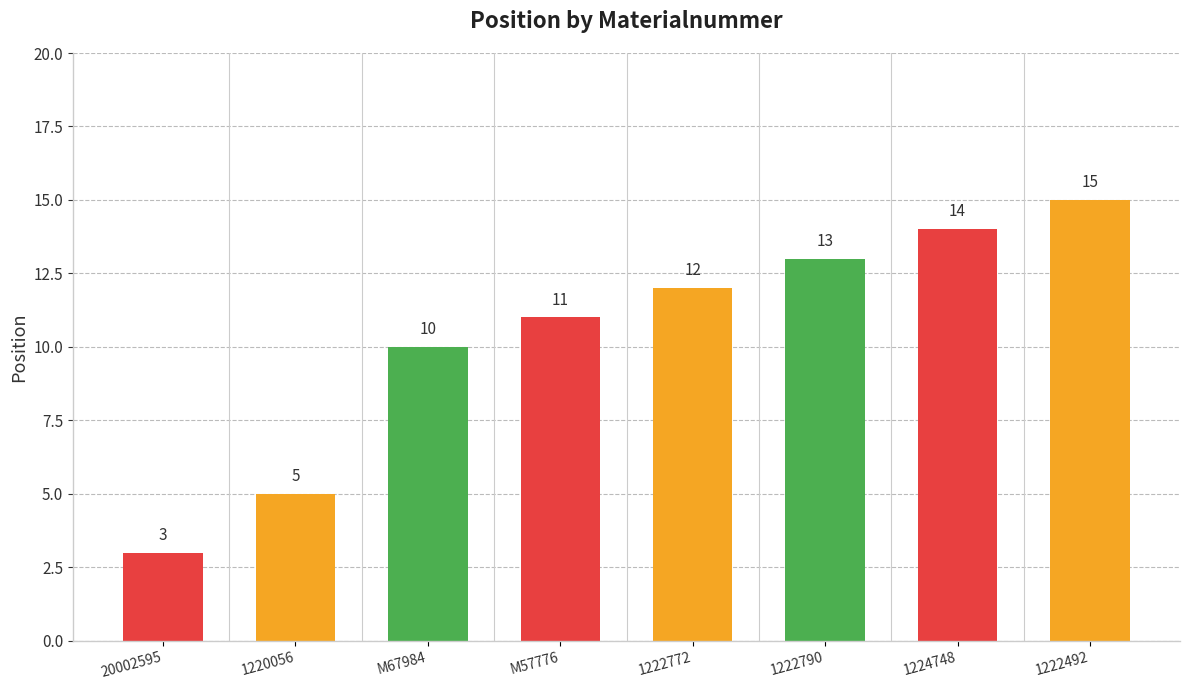

Rank the categories by value from highest to lowest.

1222492, 1224748, 1222790, 1222772, M57776, M67984, 1220056, 20002595